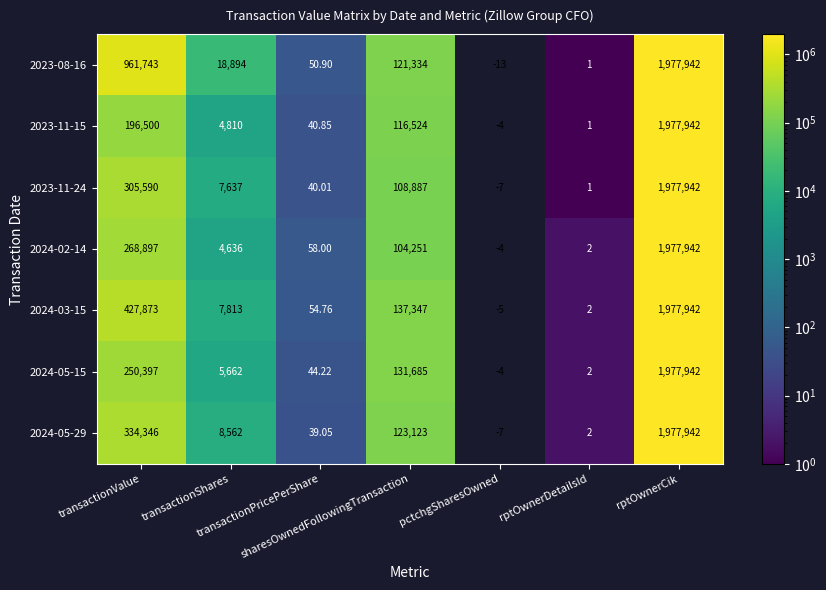

How many values in 2023-11-24 are above zero?

6